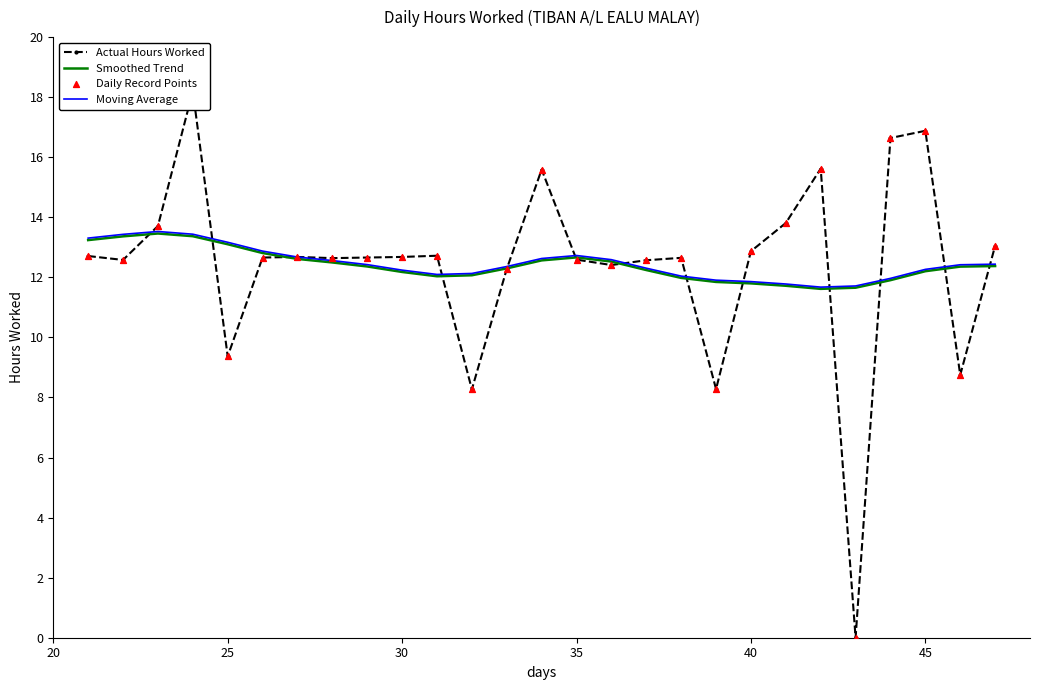

True or false: Smoothed Trend has a value of 5.7 at 35.

False